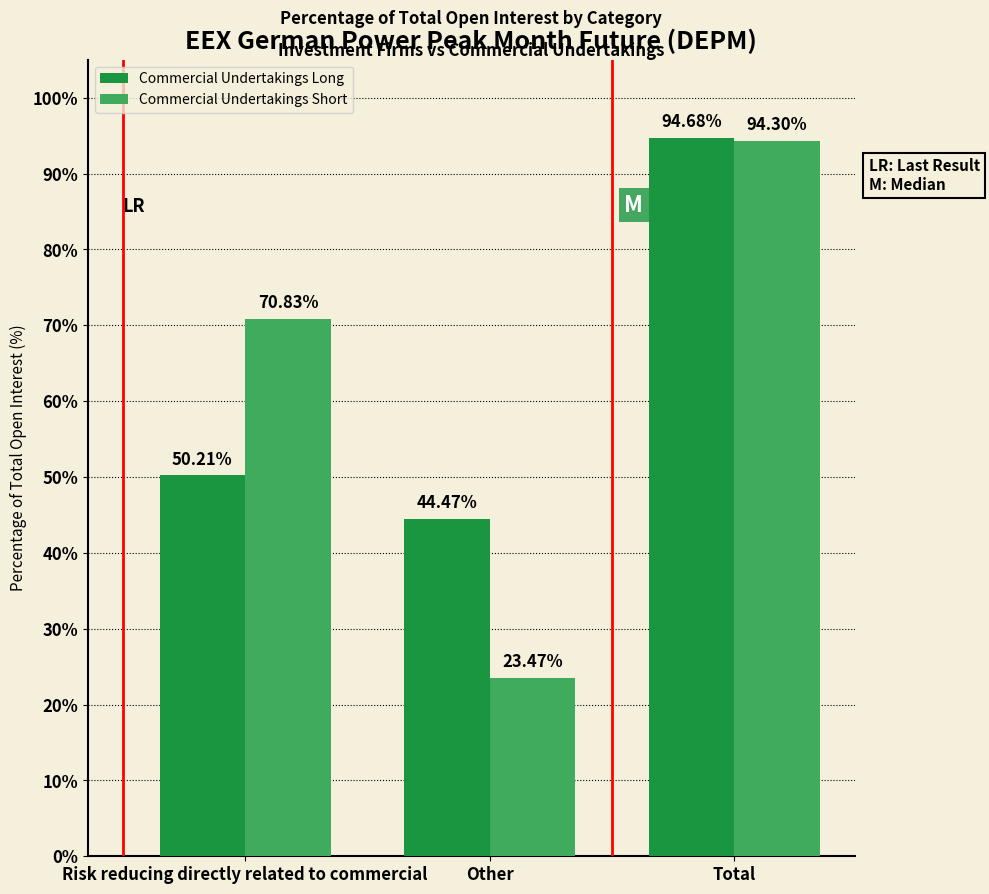

Reading left to right, extract all data points from this chart.

Commercial Undertakings Long: Risk reducing directly related to commercial=50.2	Other=44.5	Total=94.7
Commercial Undertakings Short: Risk reducing directly related to commercial=70.8	Other=23.5	Total=94.3